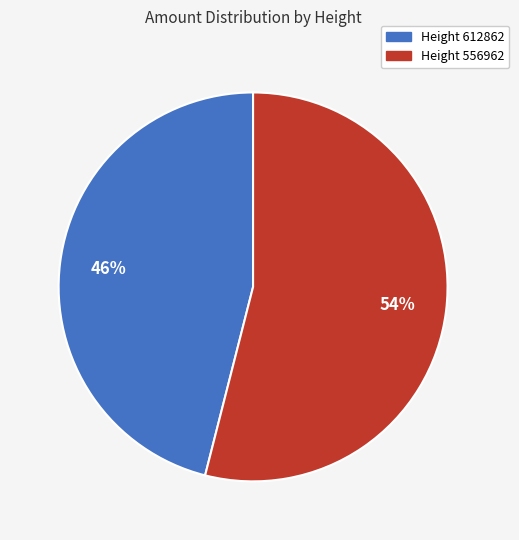

Is there any slice that represents more than half of the pie?

Yes